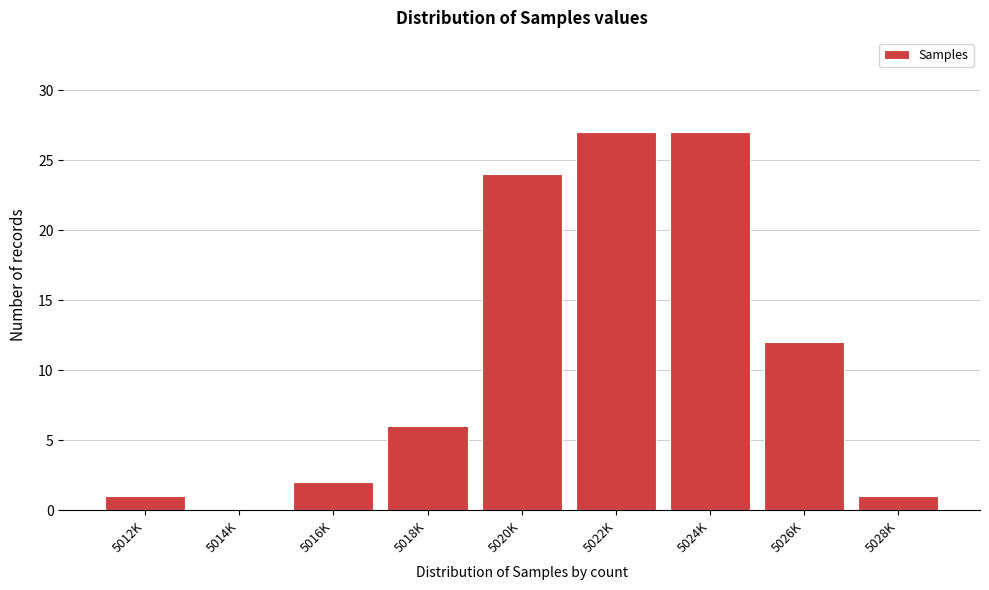

Reading right to left, list all the values displayed in this chart.

5028K=1	5026K=12	5024K=27	5022K=27	5020K=24	5018K=6	5016K=2	5014K=0	5012K=1